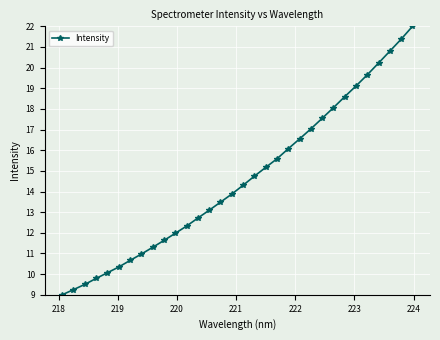

What is the value of the 18th point from the left?

14.7